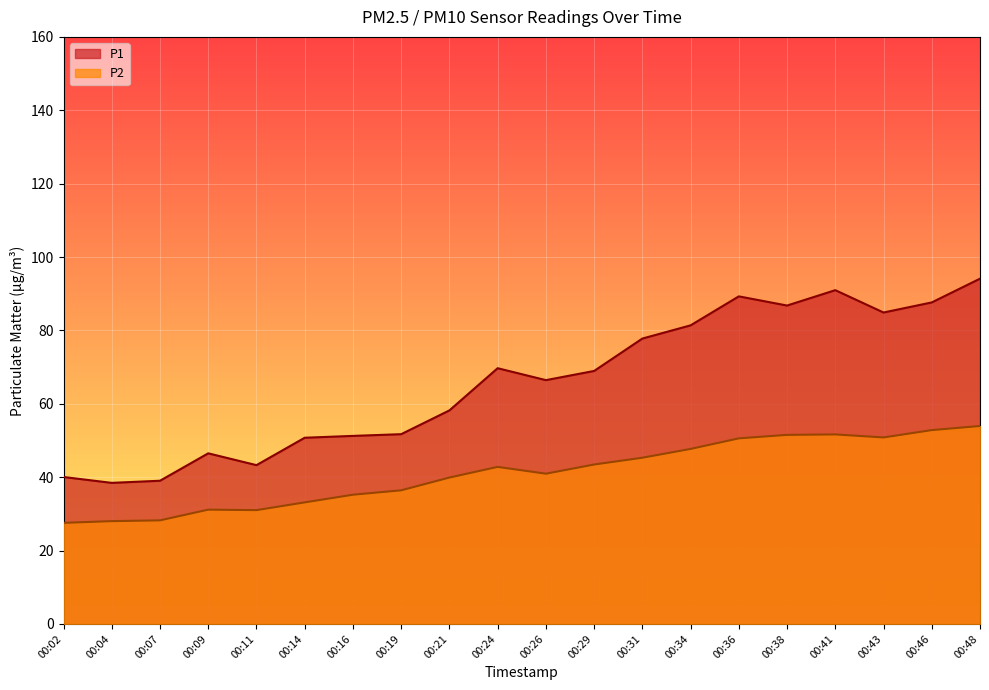

Rank the series by their average value, from highest to lowest.

P1, P2